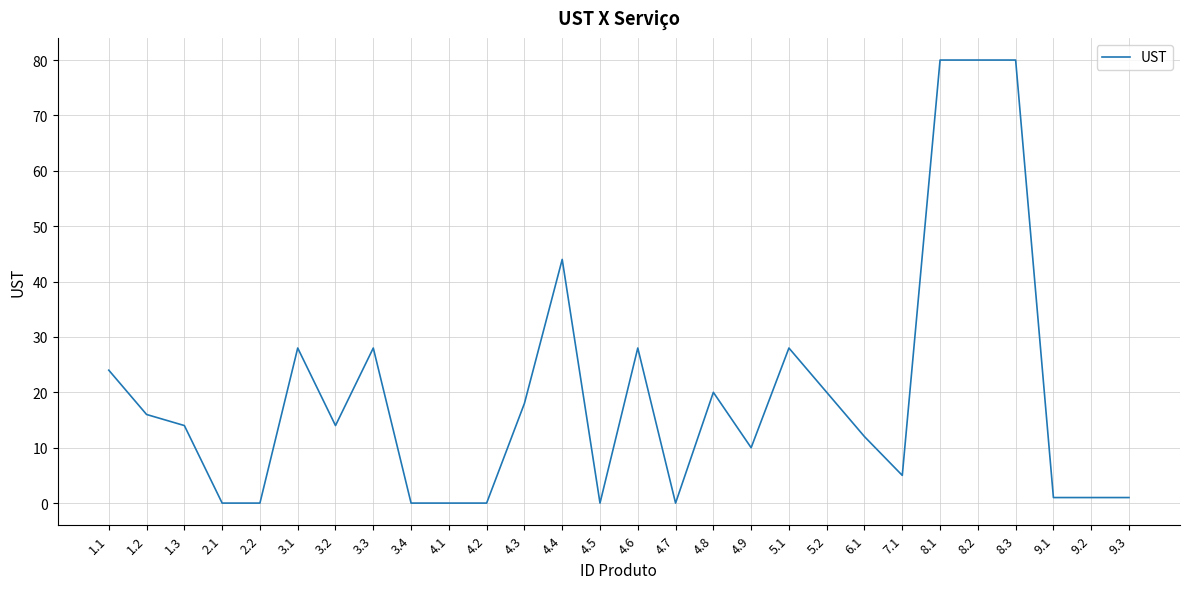

At which label is the value closest to 40?

4.4